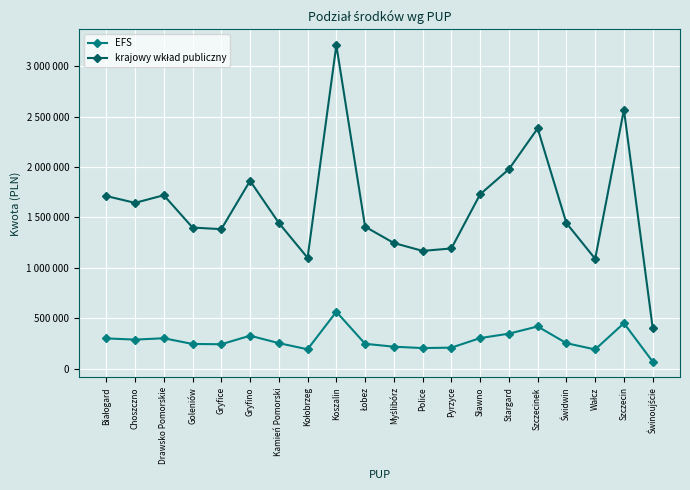

Is this an area chart (filled region under the line)?

No